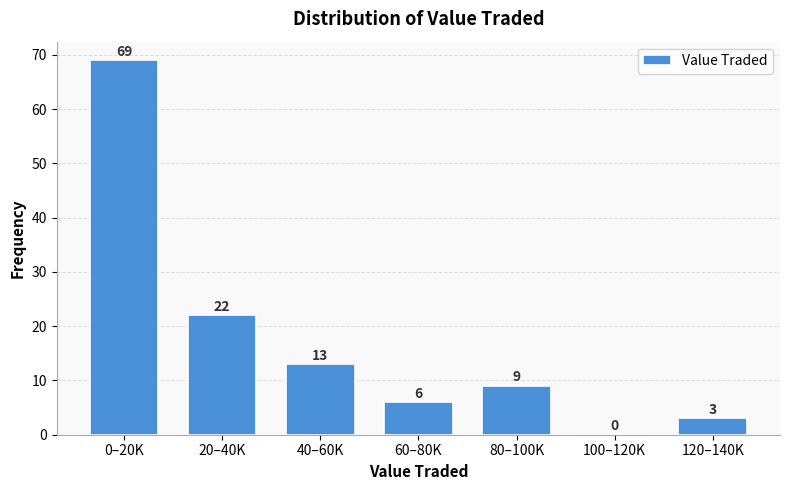

Reading right to left, extract all data points from this chart.

120–140K=3	100–120K=0	80–100K=9	60–80K=6	40–60K=13	20–40K=22	0–20K=69